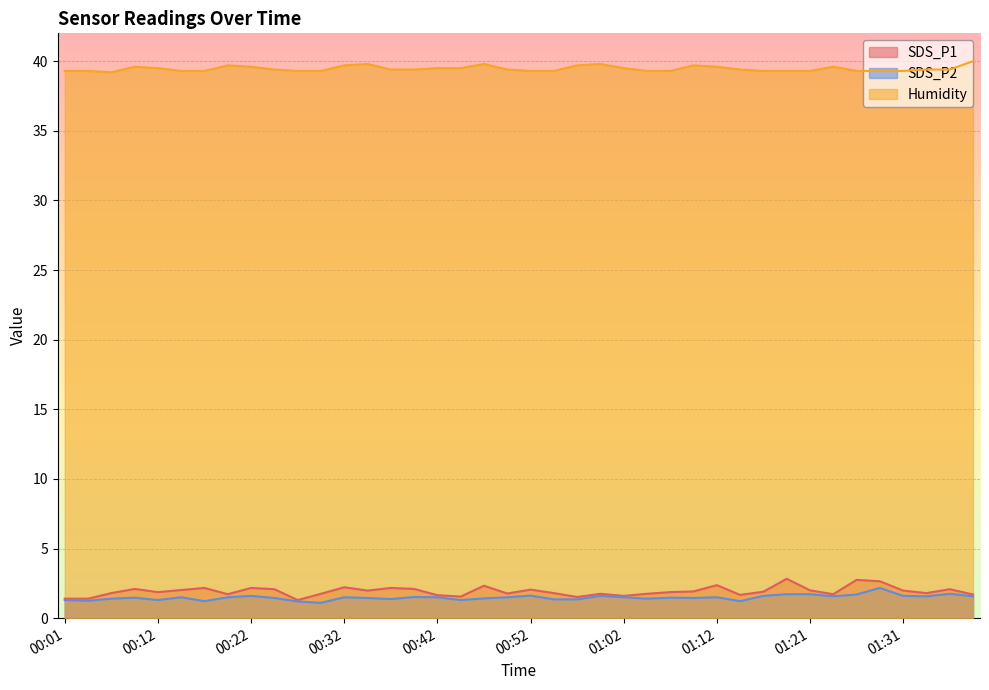

What are all the series names shown in the legend?

SDS_P1, SDS_P2, Humidity